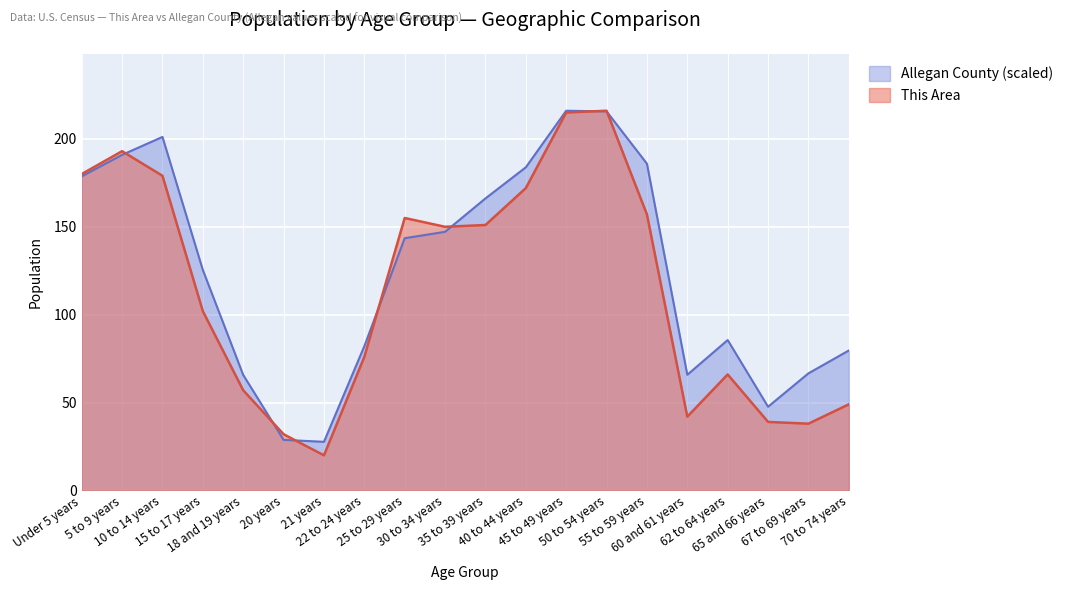

True or false: This Area has a value of 63.5 at 15 to 17 years.

False